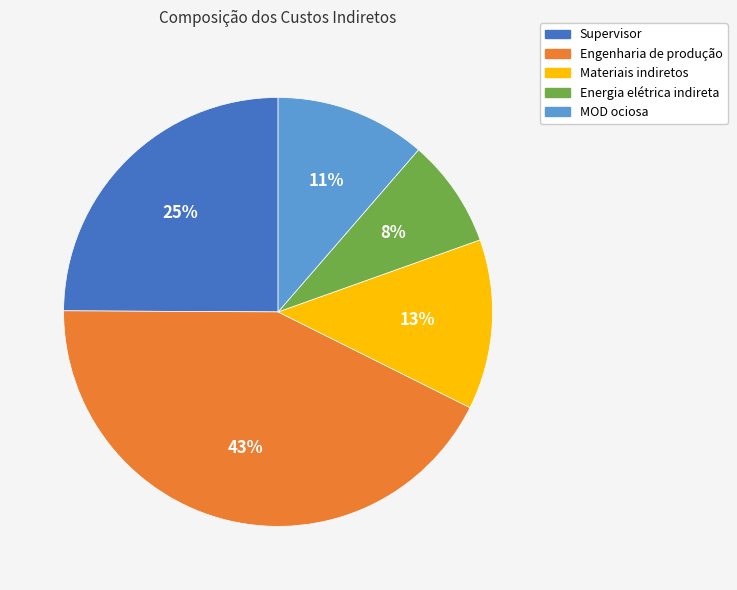

Which category has the biggest portion of the pie?

Engenharia de produção